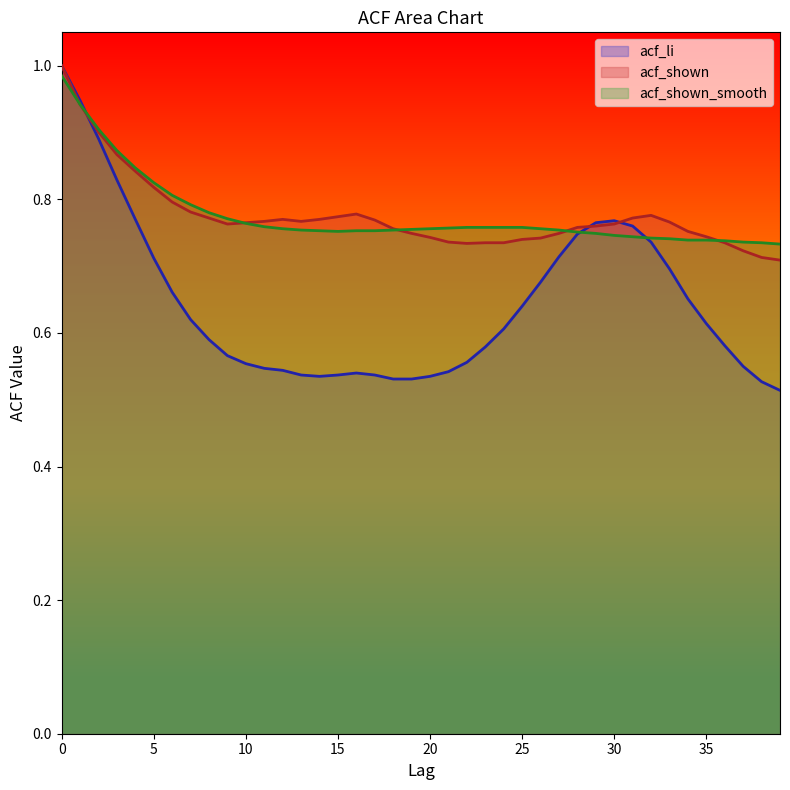

List the labels in order of acf_shown_smooth value, smallest first.

39, 38, 37, 36, 34, 35, 33, 32, 31, 30, 29, 28, 15, 14, 16, 17, 13, 18, 27, 19, 12, 20, 26, 21, 22, 23, 24, 25, 11, 10, 9, 8, 7, 6, 5, 4, 3, 2, 1, 0